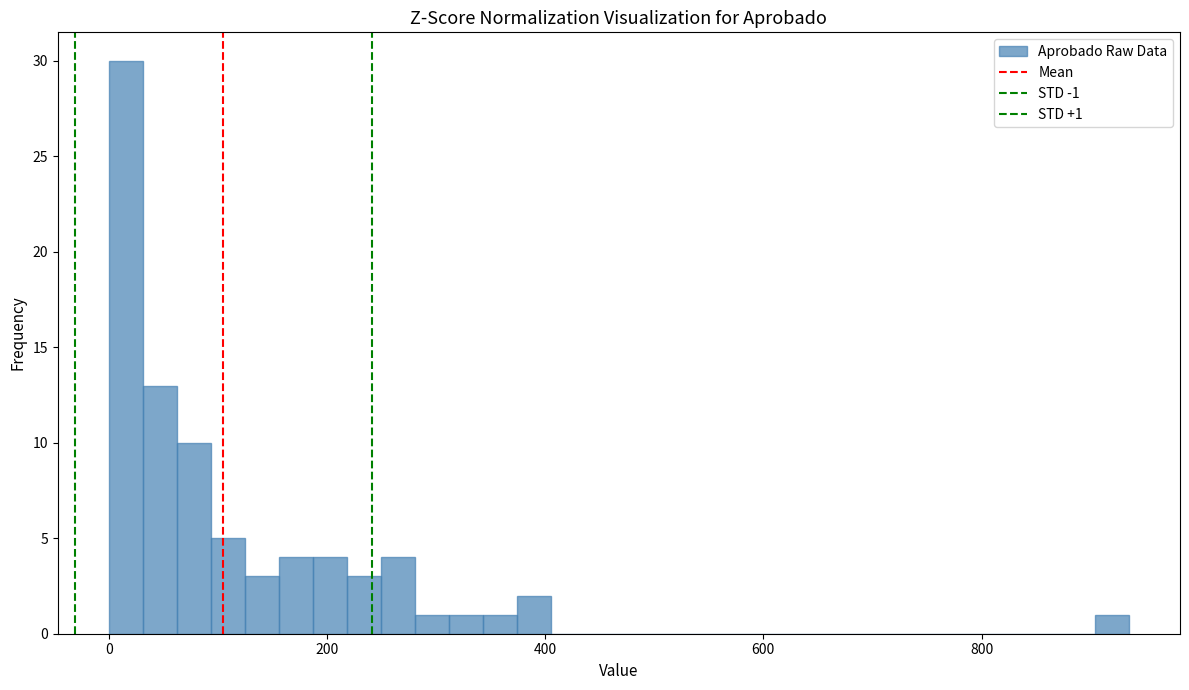

Read against the x-axis, roughly where is the centre of the tallest bar?

20